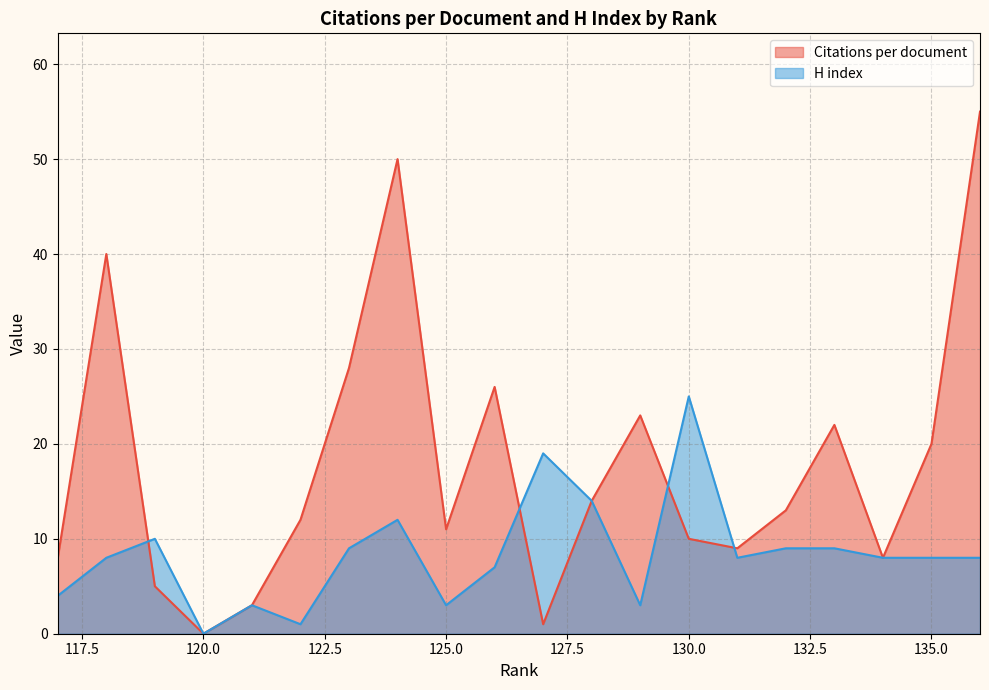

What is the highest value of the H index series?

25